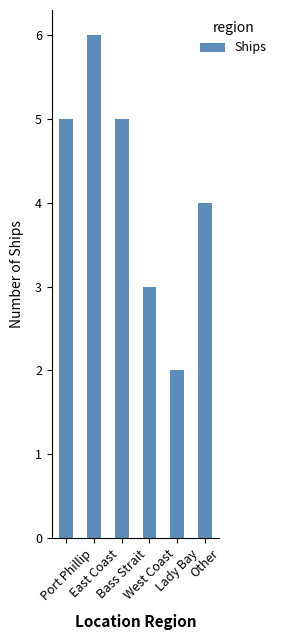

What value does the data have at Lady Bay?

2